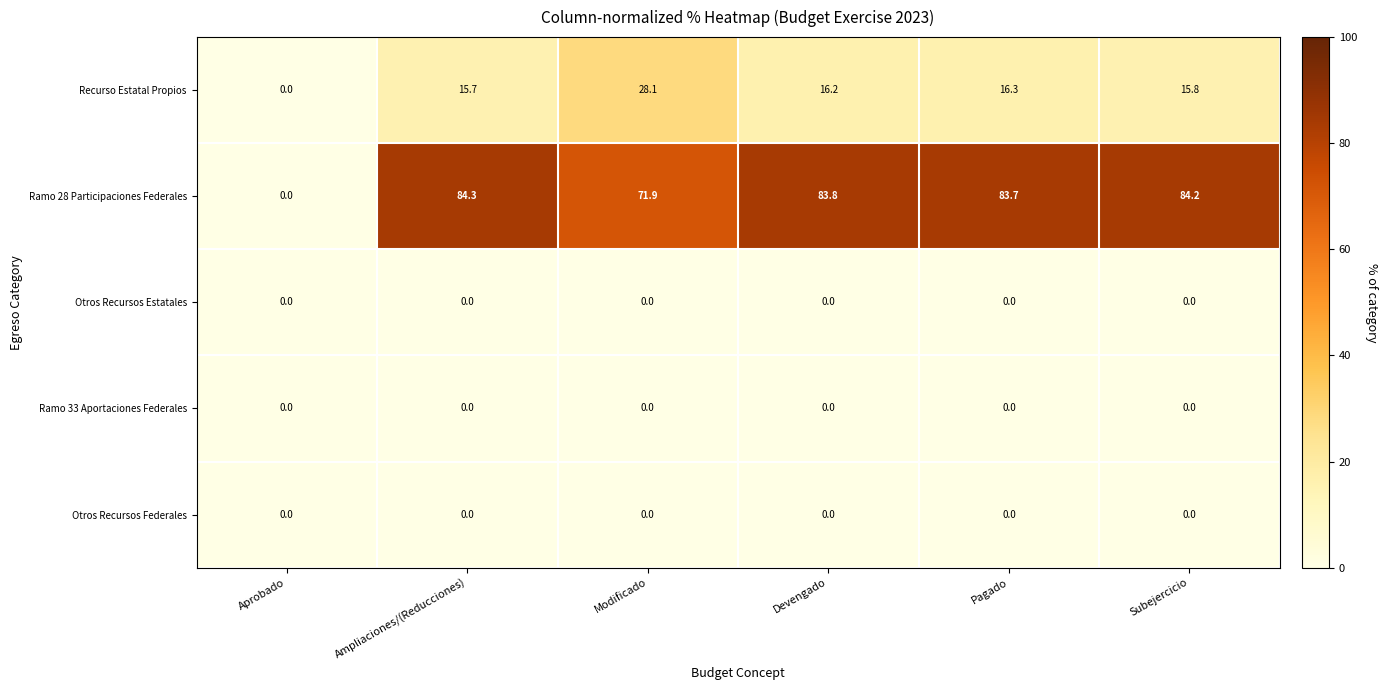

What is the total value across all series at Modificado?

100.0